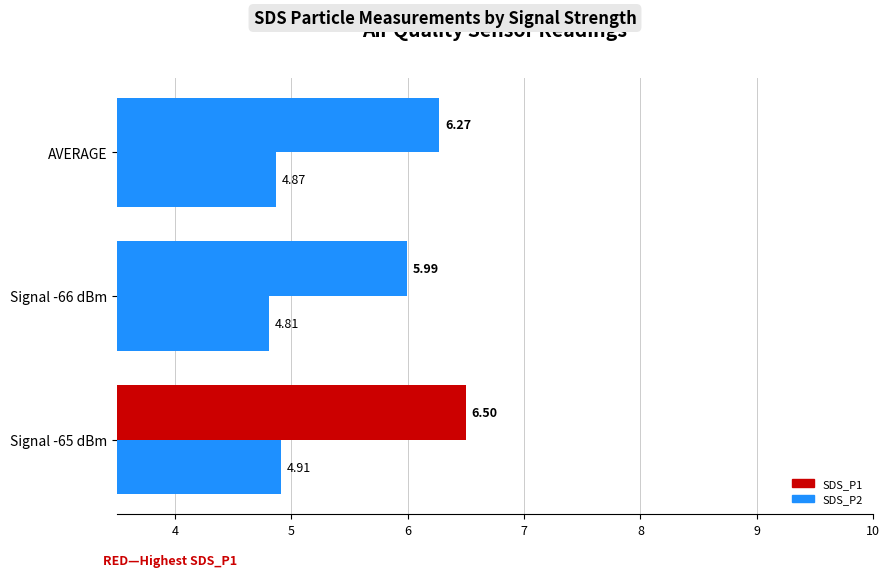

How many values in the SDS_P1 series are below 6?

1